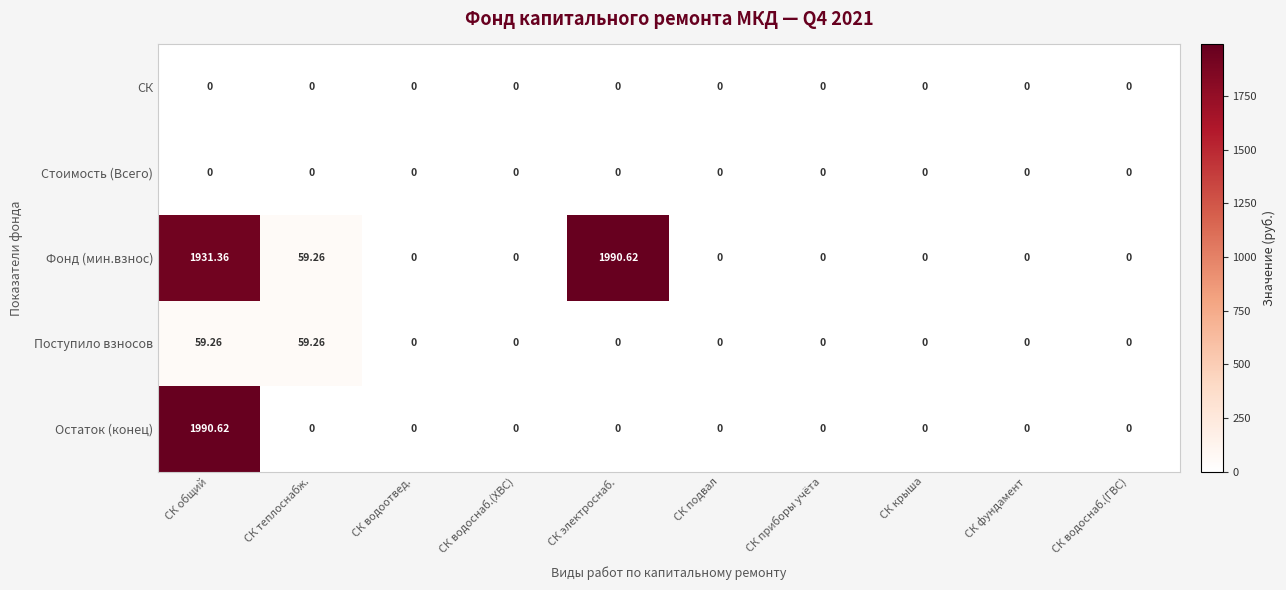

Which series has the largest total across all categories?

Фонд (мин.взнос)